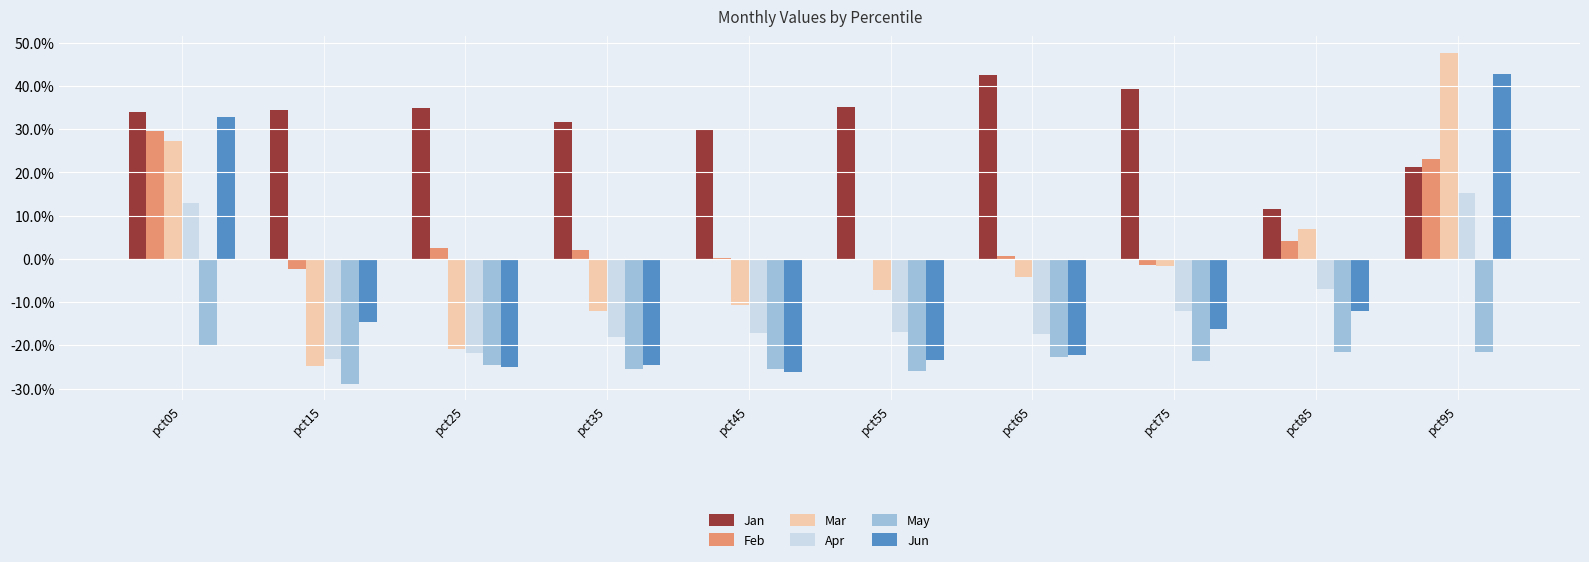

What are all the series names shown in the legend?

Jan, Feb, Mar, Apr, May, Jun